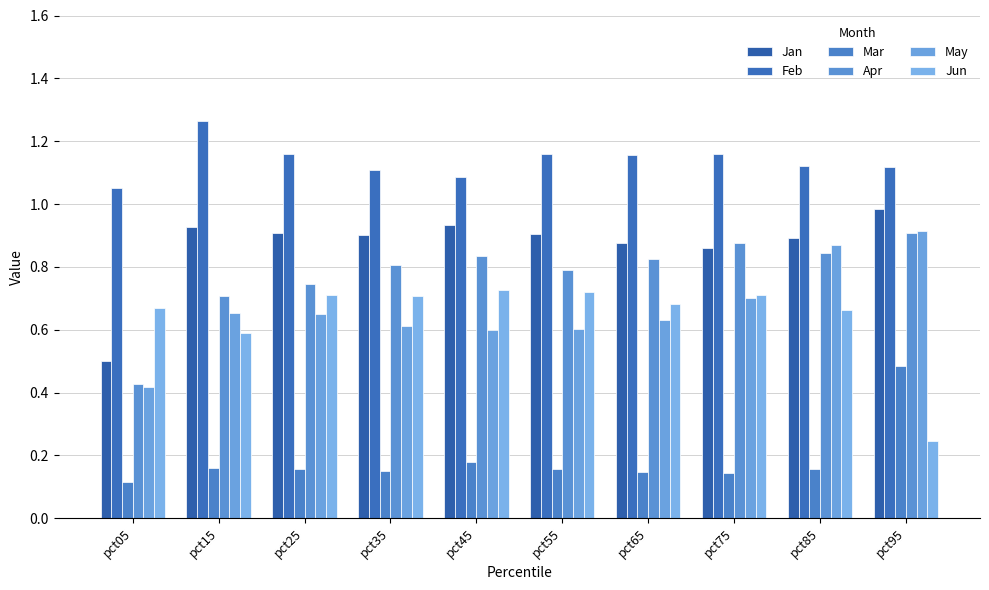

At which category is the sum across all series the highest?

pct95